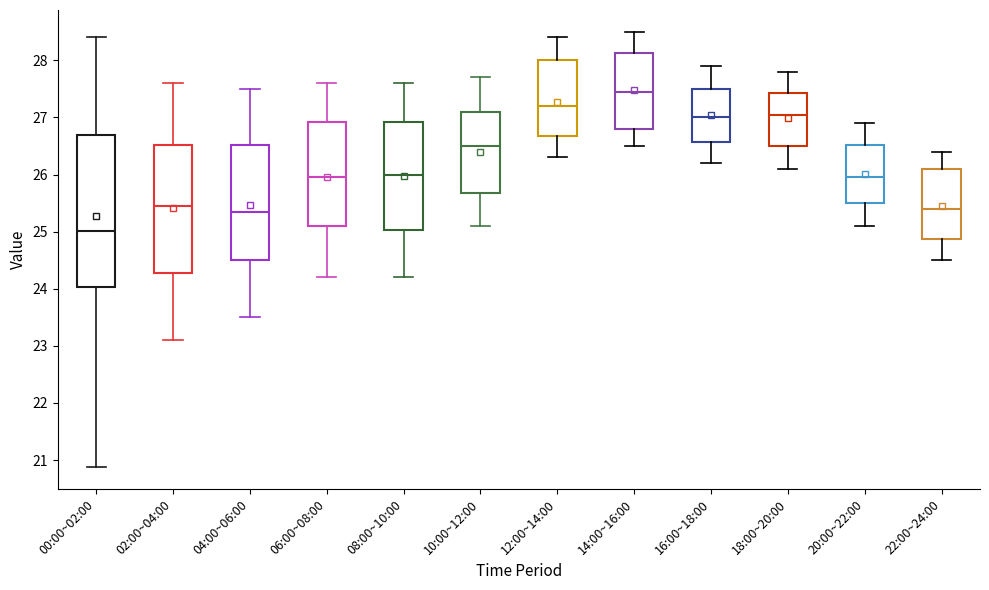

Reading left to right, transcribe this box plot: for each box, give where its median line is, the range the box spans, and where its two whiskers end, as read against the y-axis. The values are not printed on the chart, so give them approximately, as read against the axis.

00:00~02:00: median 25.0, box 24.0 to 26.7, whiskers 20.9 to 28.4
02:00~04:00: median 25.5, box 24.3 to 26.5, whiskers 23.1 to 27.6
04:00~06:00: median 25.4, box 24.5 to 26.5, whiskers 23.5 to 27.5
06:00~08:00: median 26.0, box 25.1 to 26.9, whiskers 24.2 to 27.6
08:00~10:00: median 26.0, box 25.0 to 26.9, whiskers 24.2 to 27.6
10:00~12:00: median 26.5, box 25.7 to 27.1, whiskers 25.1 to 27.7
12:00~14:00: median 27.2, box 26.7 to 28.0, whiskers 26.3 to 28.4
14:00~16:00: median 27.5, box 26.8 to 28.1, whiskers 26.5 to 28.5
16:00~18:00: median 27.0, box 26.6 to 27.5, whiskers 26.2 to 27.9
18:00~20:00: median 27.1, box 26.5 to 27.4, whiskers 26.1 to 27.8
20:00~22:00: median 26.0, box 25.5 to 26.5, whiskers 25.1 to 26.9
22:00~24:00: median 25.4, box 24.9 to 26.1, whiskers 24.5 to 26.4